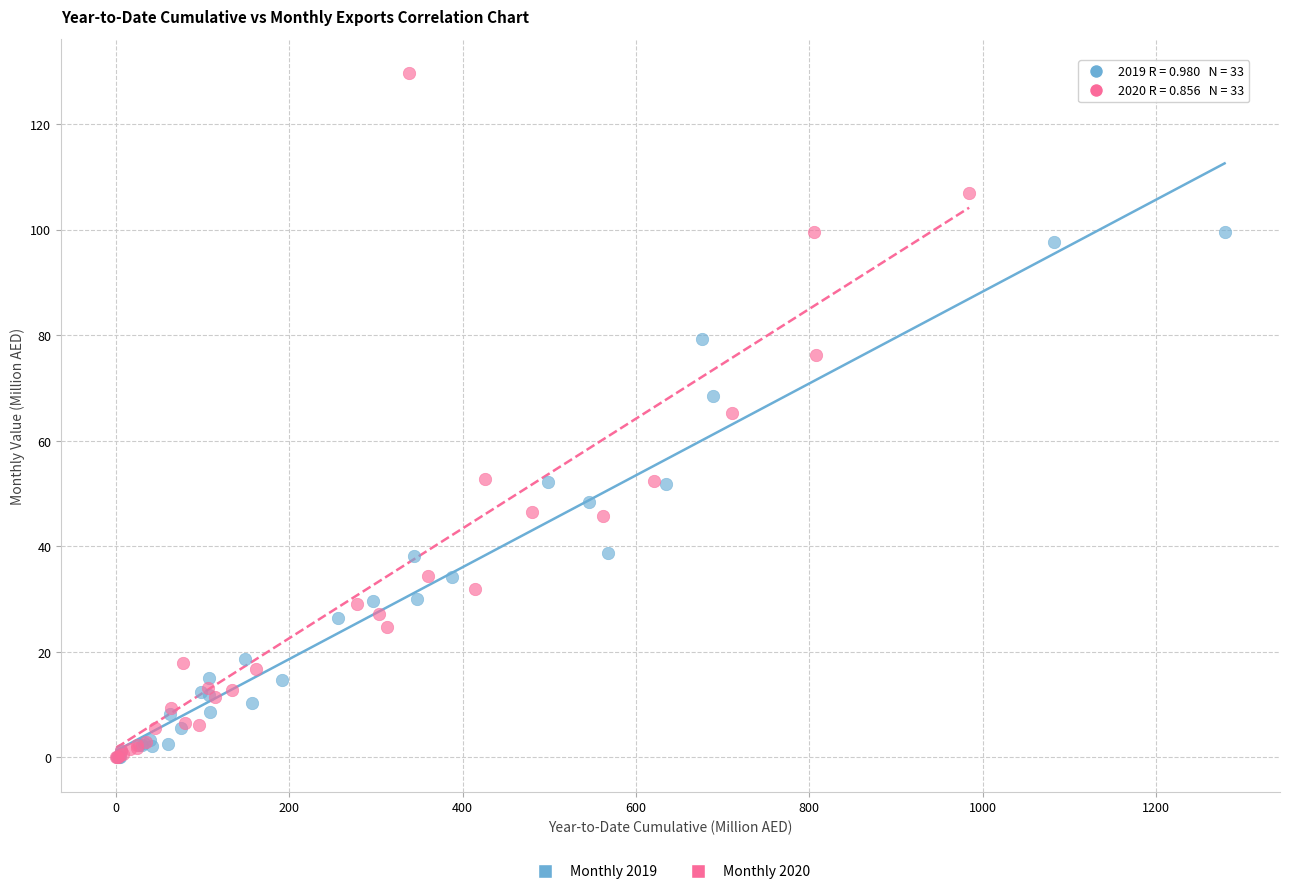

Which series reaches the maximum Y coordinate?

Monthly 2020